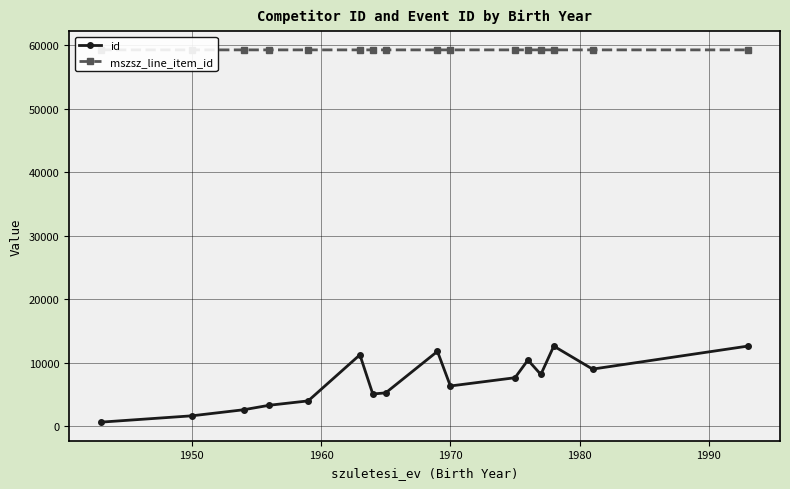

How many lines are shown in the chart?

2